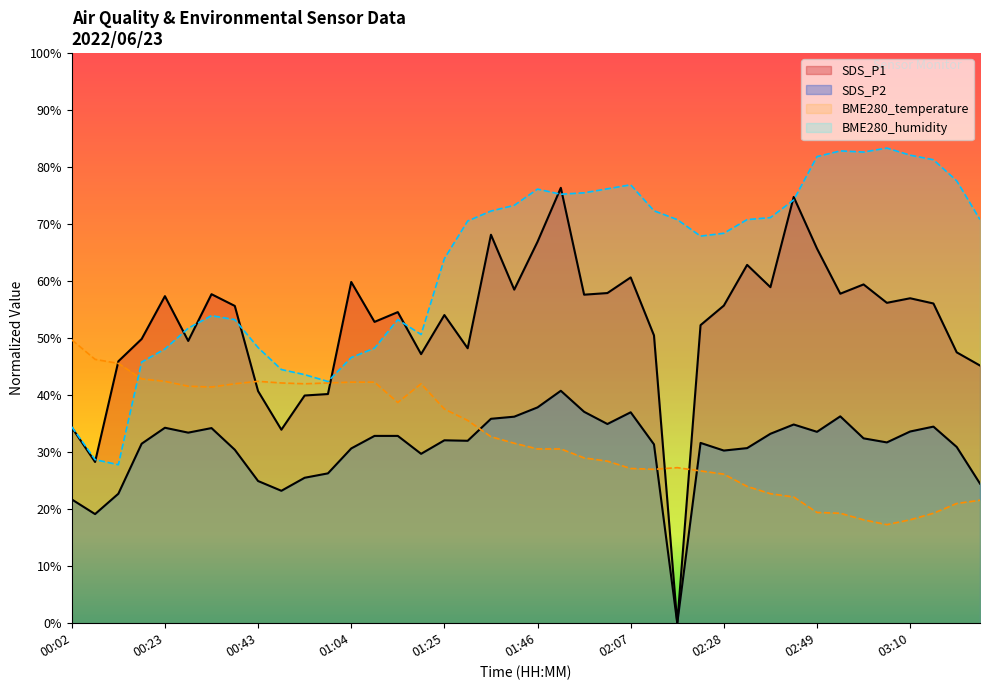

What is the sum of all BME280_temperature values?

1299.1